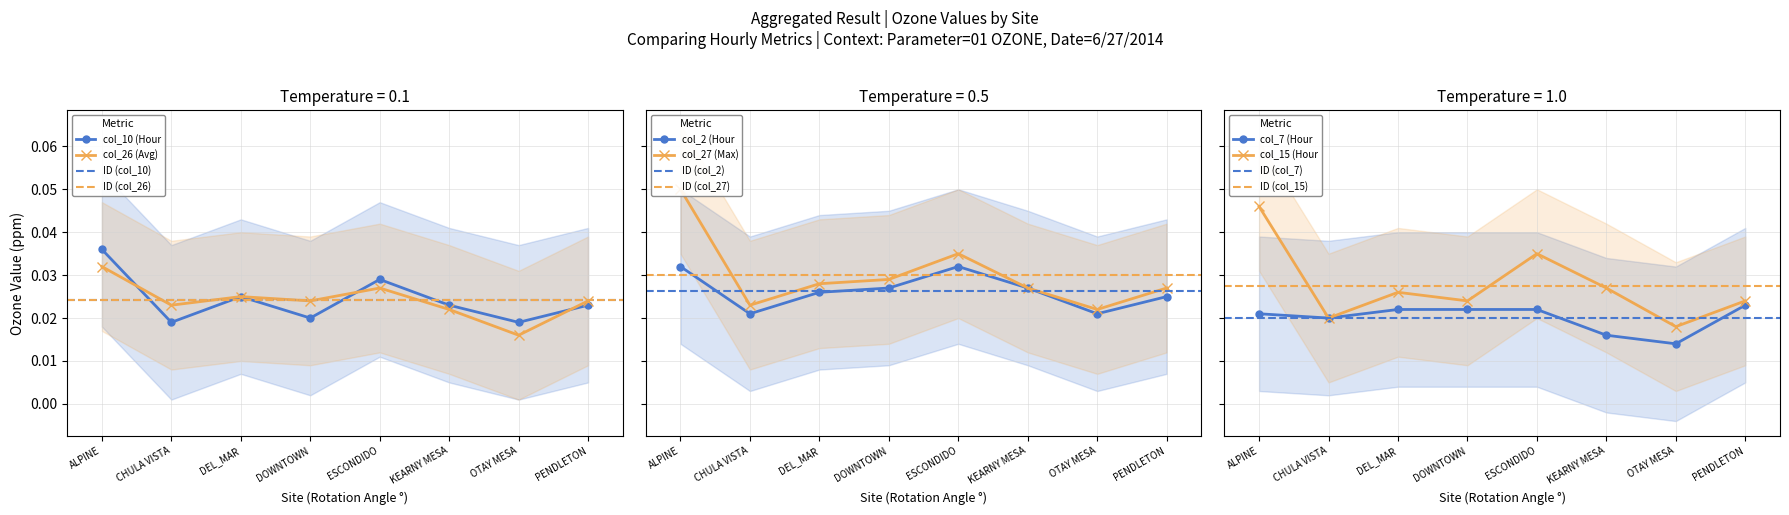

Reading left to right, extract all data points from this chart.

col_10 (Hour 8): 0.0	0.0	0.0	0.0	0.0	0.0	0.0	0.0
col_26 (Avg): 0.0	0.0	0.0	0.0	0.0	0.0	0.0	0.0
col_2 (Hour 0): 0.0	0.0	0.0	0.0	0.0	0.0	0.0	0.0
col_27 (Max): 0.1	0.0	0.0	0.0	0.0	0.0	0.0	0.0
col_7 (Hour 5): 0.0	0.0	0.0	0.0	0.0	0.0	0.0	0.0
col_15 (Hour 13): 0.0	0.0	0.0	0.0	0.0	0.0	0.0	0.0